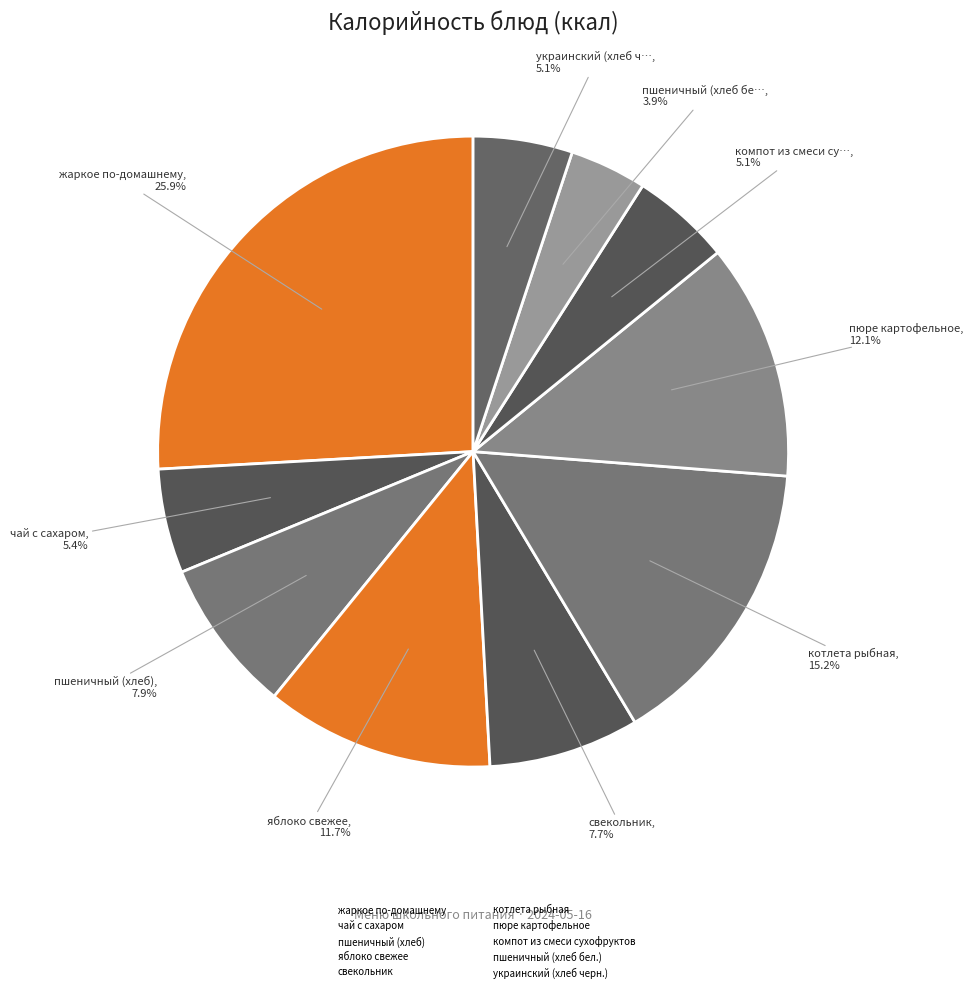

To the nearest percent, what is the average slice percentage?

10%